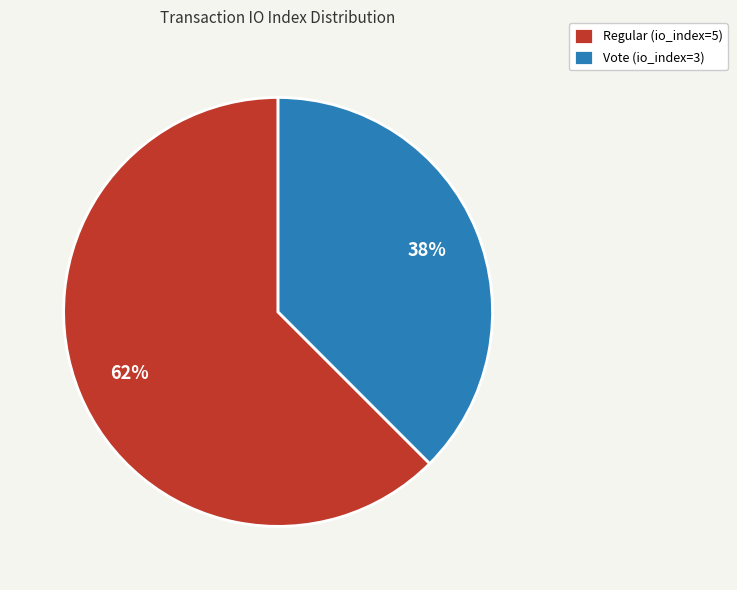

Rank the categories by value from highest to lowest.

Regular (io_index=5), Vote (io_index=3)